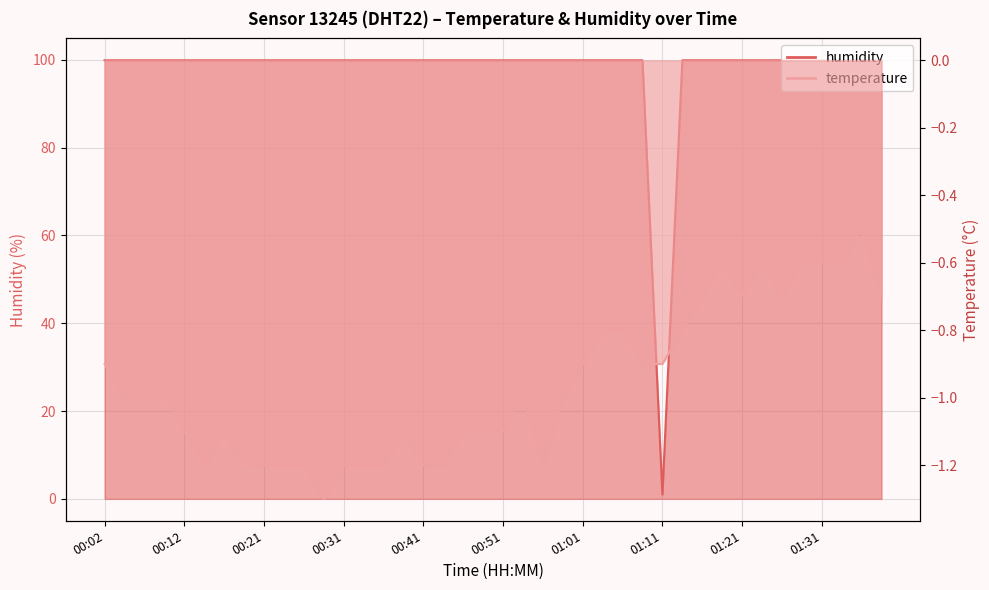

Rank the categories by temperature value from lowest to highest.

00:29, 00:14, 00:19, 00:21, 00:24, 00:26, 00:31, 00:34, 00:36, 00:41, 00:44, 00:56, 00:12, 00:16, 00:39, 00:46, 00:49, 00:51, 00:04, 00:07, 00:09, 00:53, 00:58, 00:02, 01:01, 01:08, 01:11, 01:03, 01:06, 01:13, 01:16, 01:21, 01:26, 01:38, 01:18, 01:23, 01:28, 01:31, 01:33, 01:35